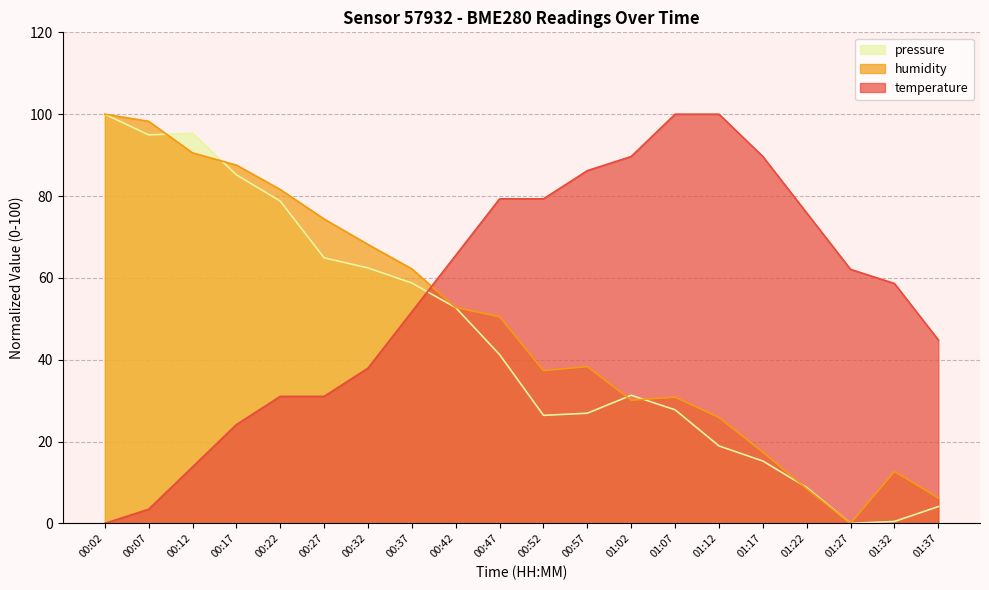

What is the label of the 14th point from the right?

00:32